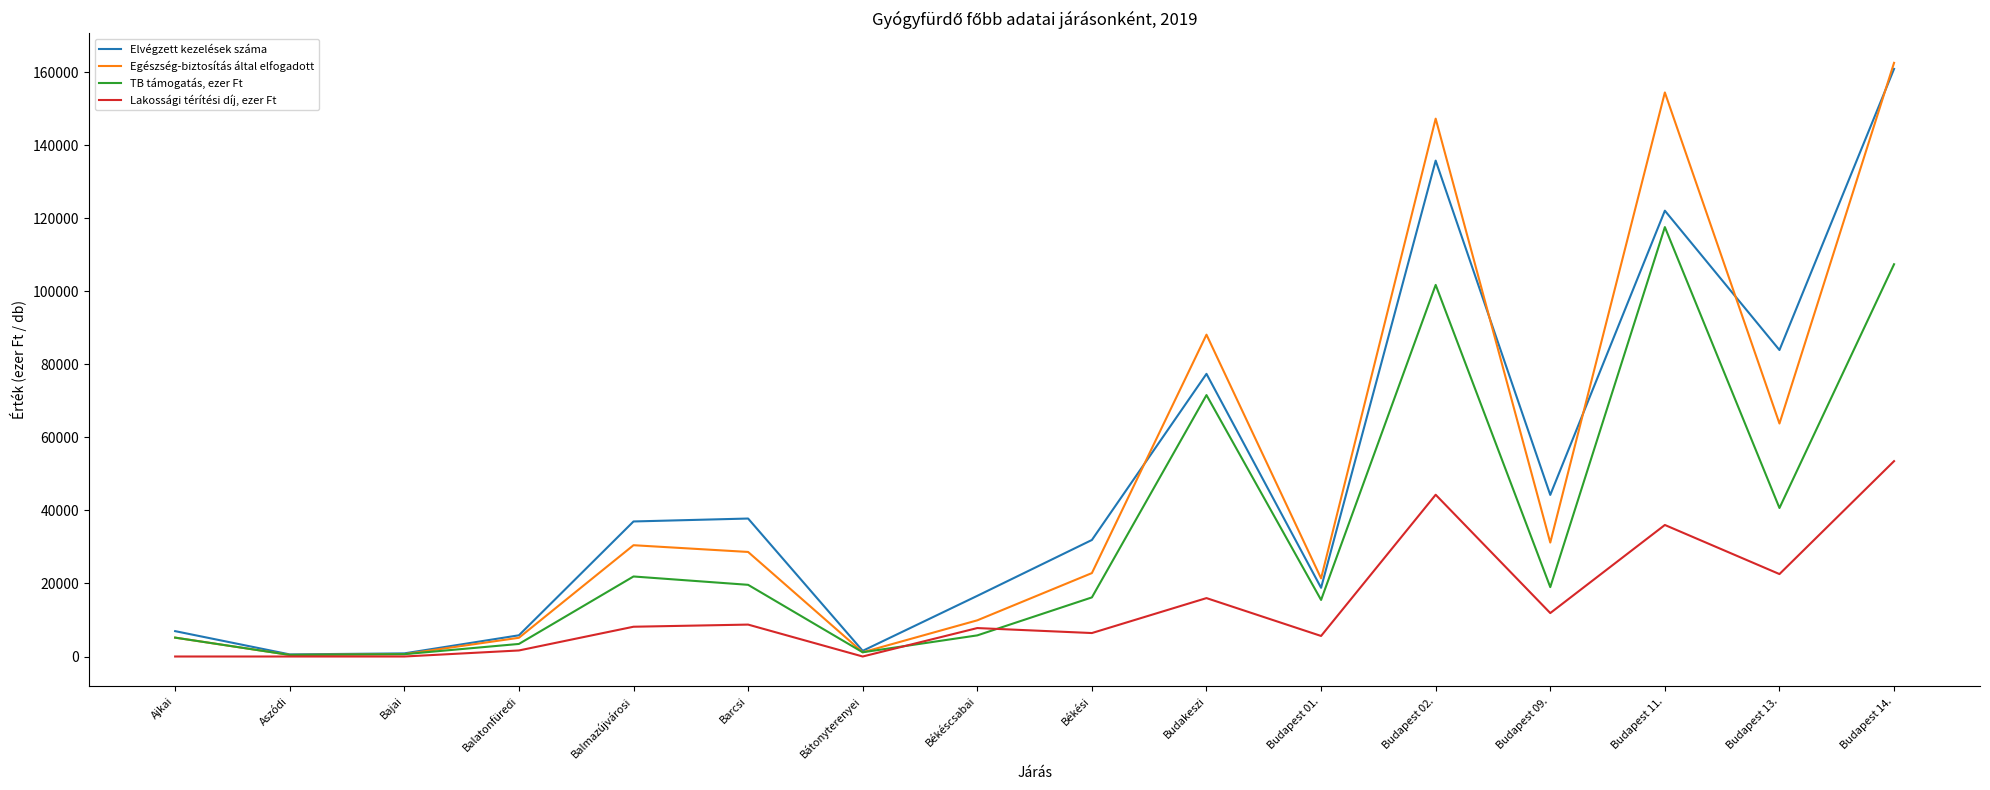

How many categories are shown in the chart?

16